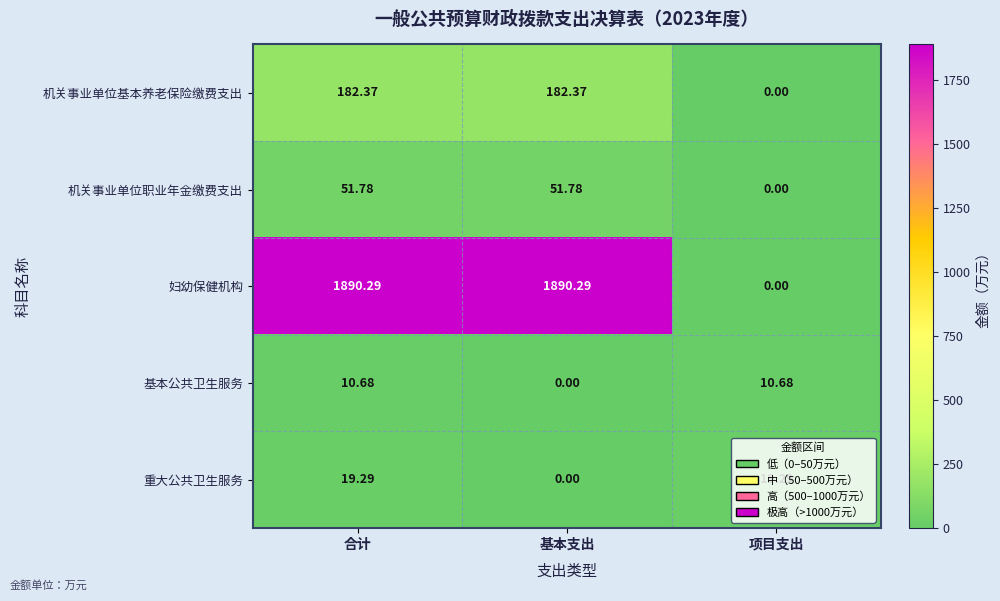

At which label is 基本公共卫生服务 closest to 5?

基本支出